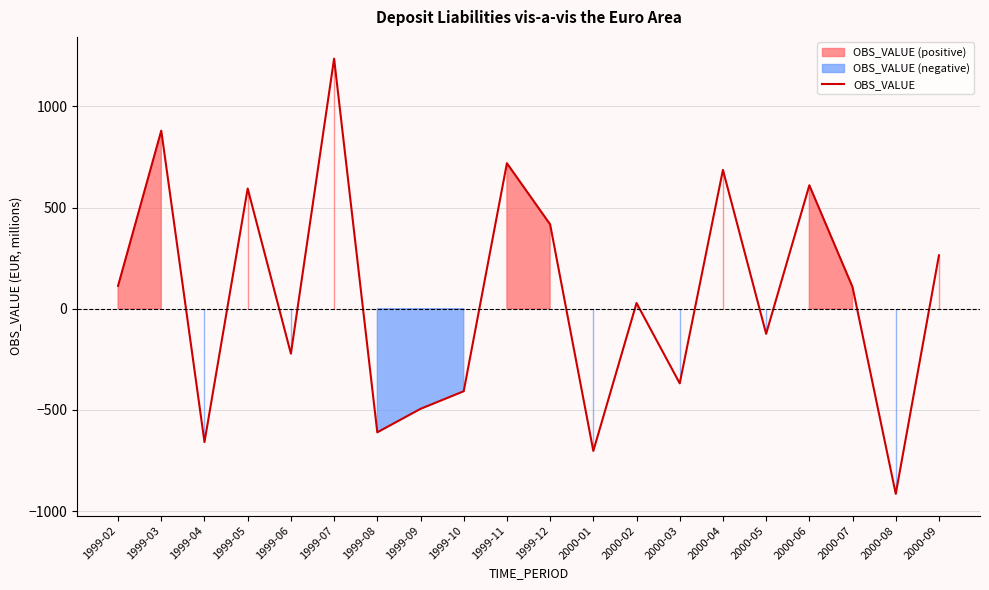

Reading left to right, extract all data points from this chart.

1999-02=113	1999-03=880	1999-04=-659	1999-05=594	1999-06=-222	1999-07=1236	1999-08=-611	1999-09=-495	1999-10=-408	1999-11=719	1999-12=417	2000-01=-703	2000-02=28	2000-03=-369	2000-04=686	2000-05=-124	2000-06=610	2000-07=107	2000-08=-915	2000-09=264